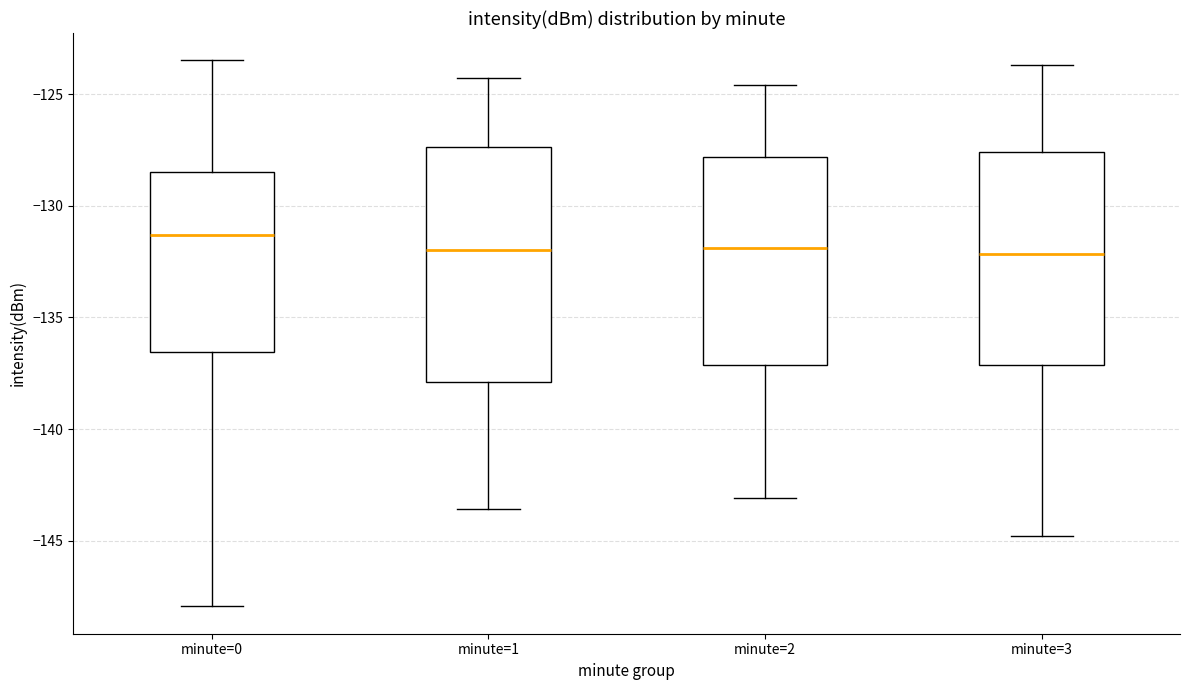

Comparing the boxes themselves (not the whiskers), which one is the tallest?

minute=1